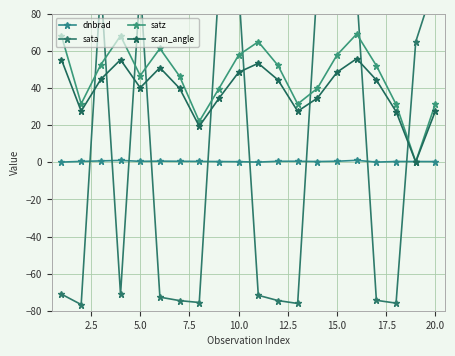

What is the smallest value displayed?

-76.7